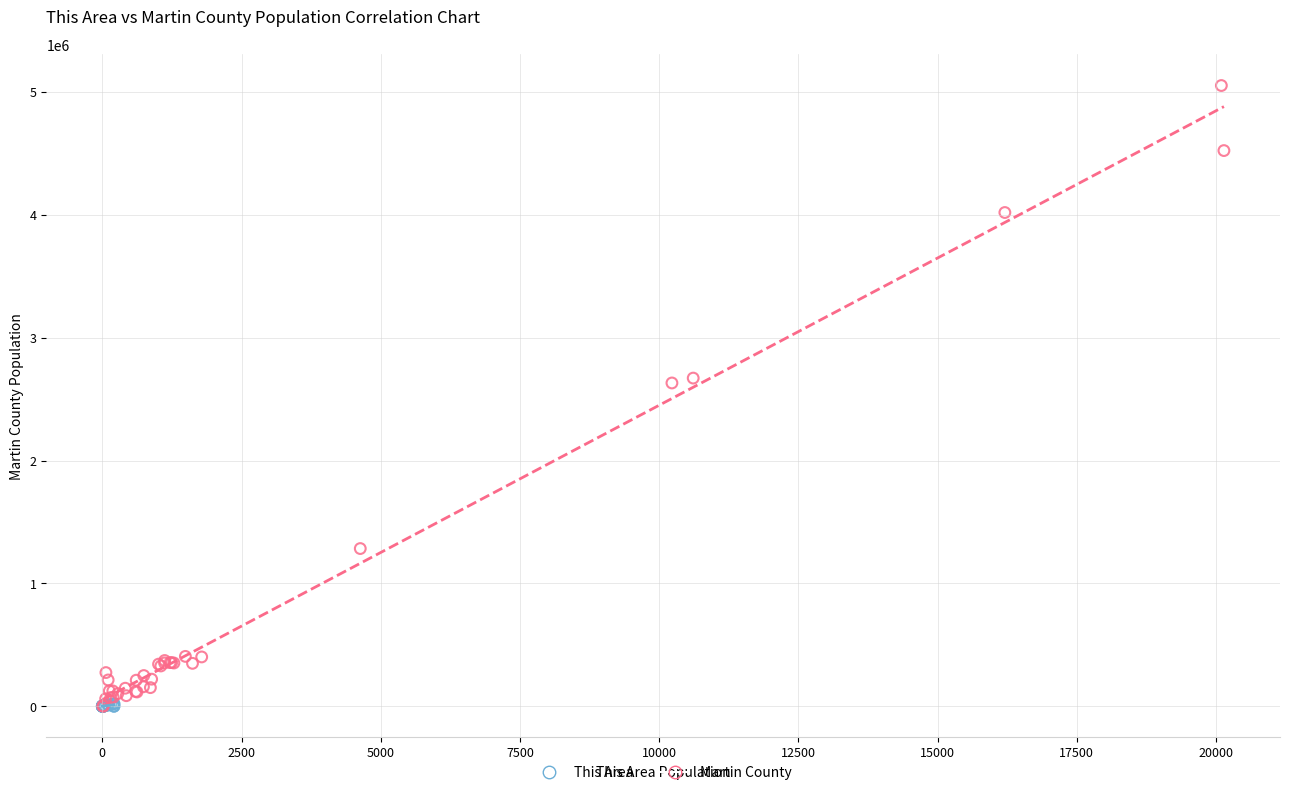

Which series contains the highest Y value?

Martin County